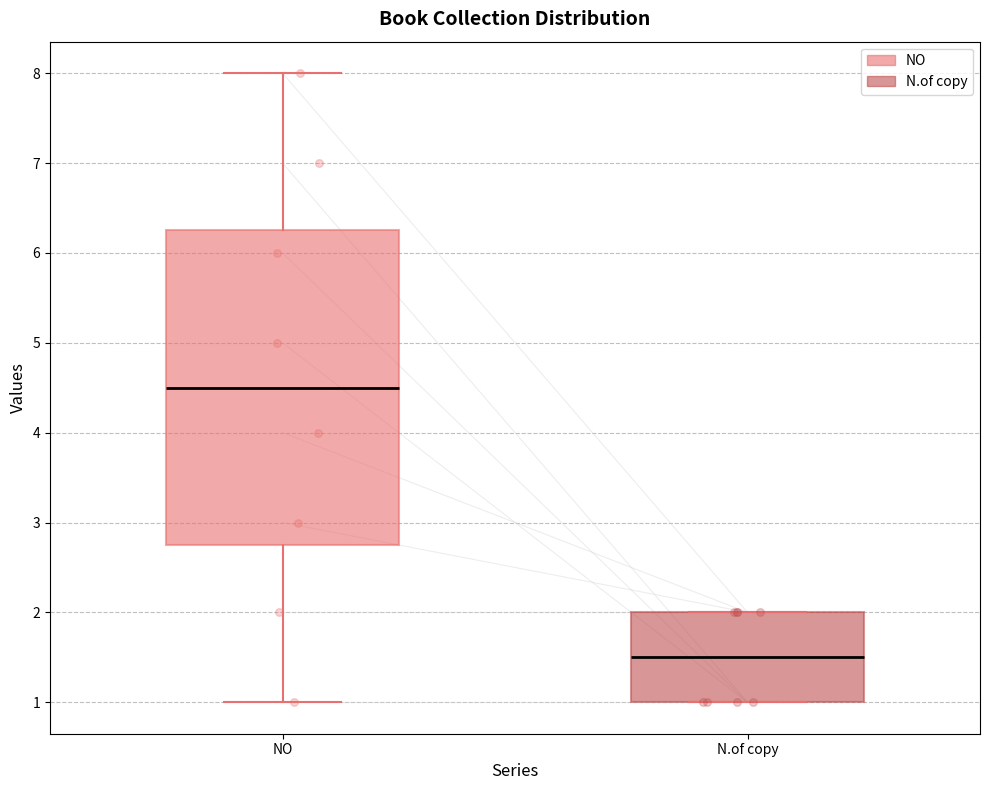

Which box has the highest median line?

NO